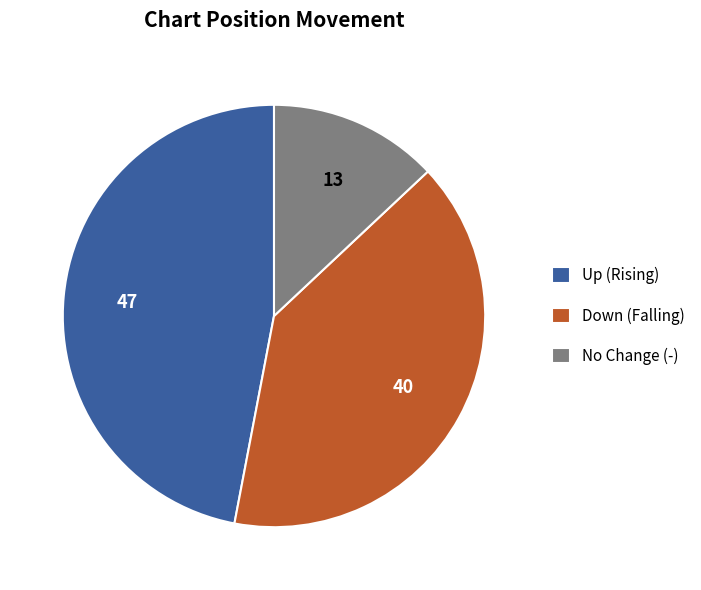

The Up (Rising) slice represents 47% of the pie. True or false?

True